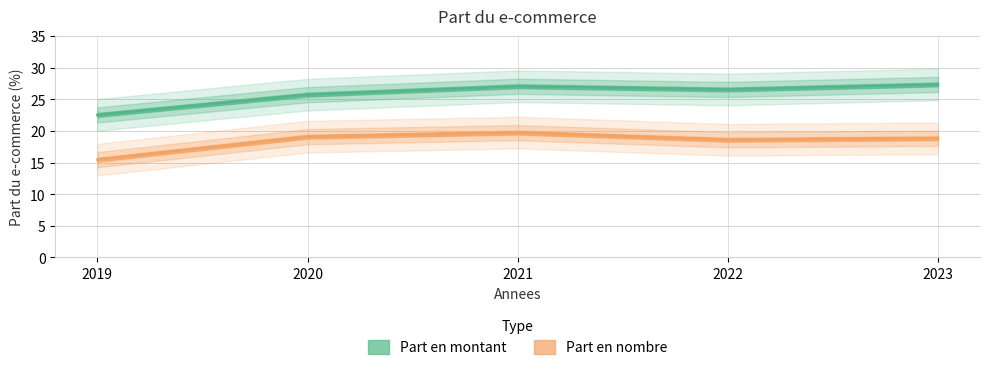

How many interior local valleys does the part_du_e_commerce_en_montant series have?

1